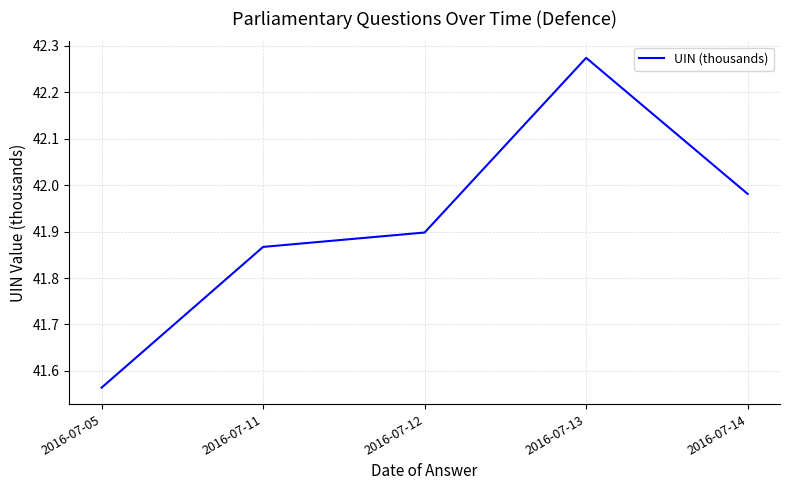

What is the sum of all values?

209.6